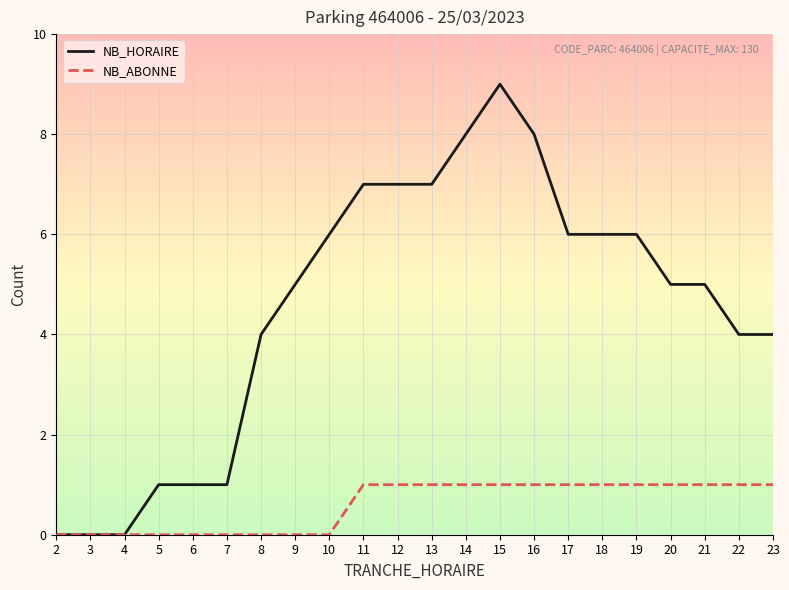

Which series has the widest spread of values?

NB_HORAIRE